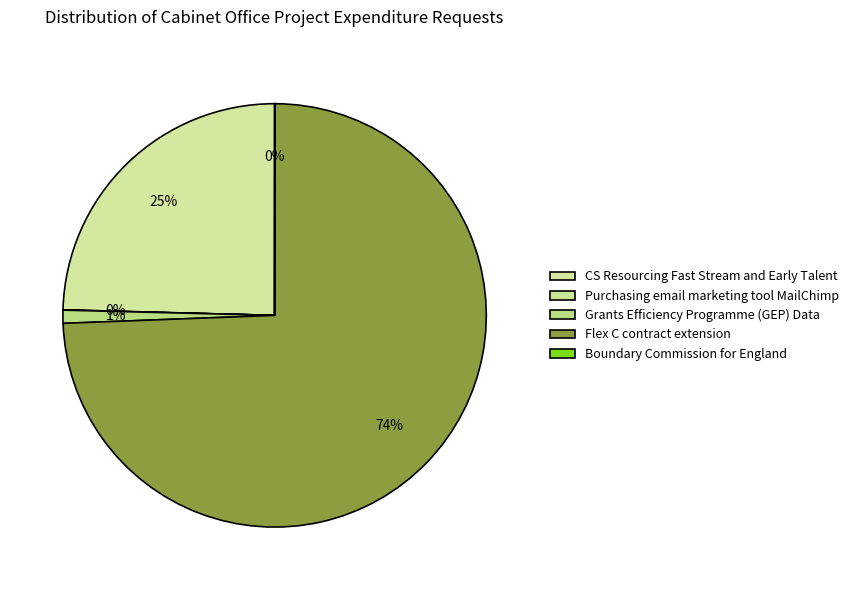

Which category has the biggest portion of the pie?

Flex C contract extension